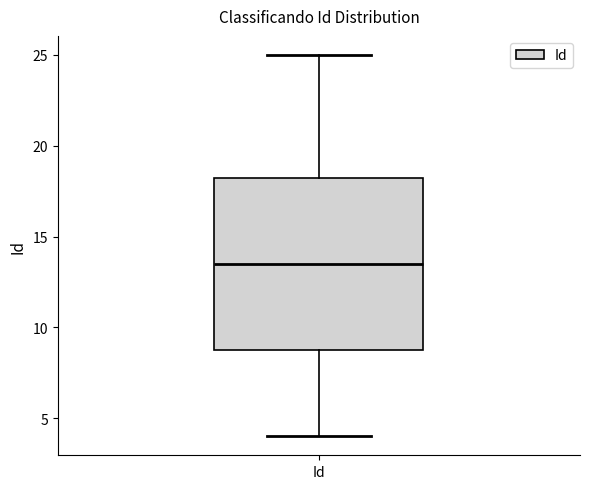

Where does the median line of the box for Id sit on the y-axis? The values are not printed on the chart, so give them approximately, as read against the axis.

13.5